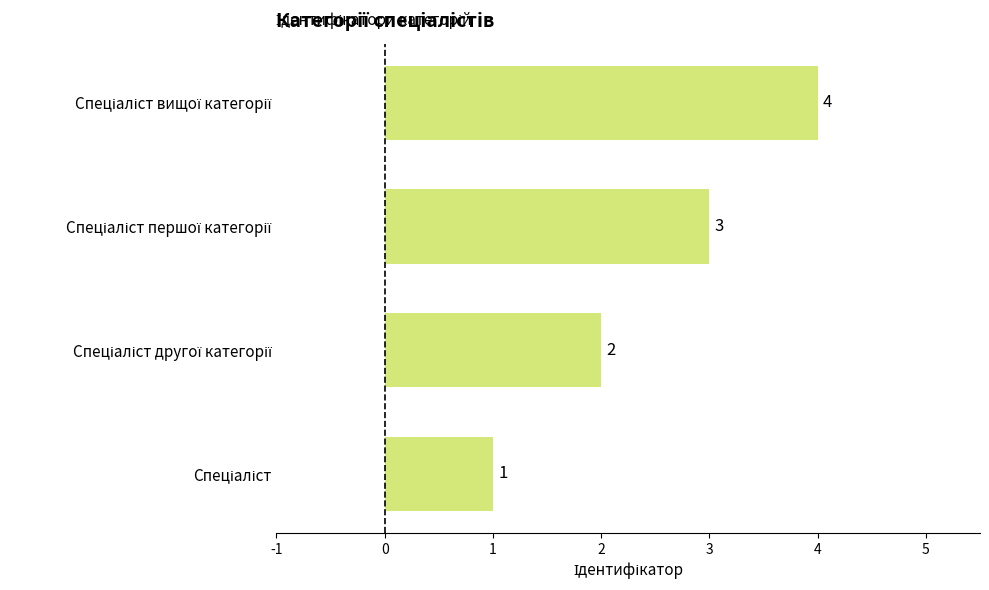

Are the bars grouped side by side (vs. stacked)?

No